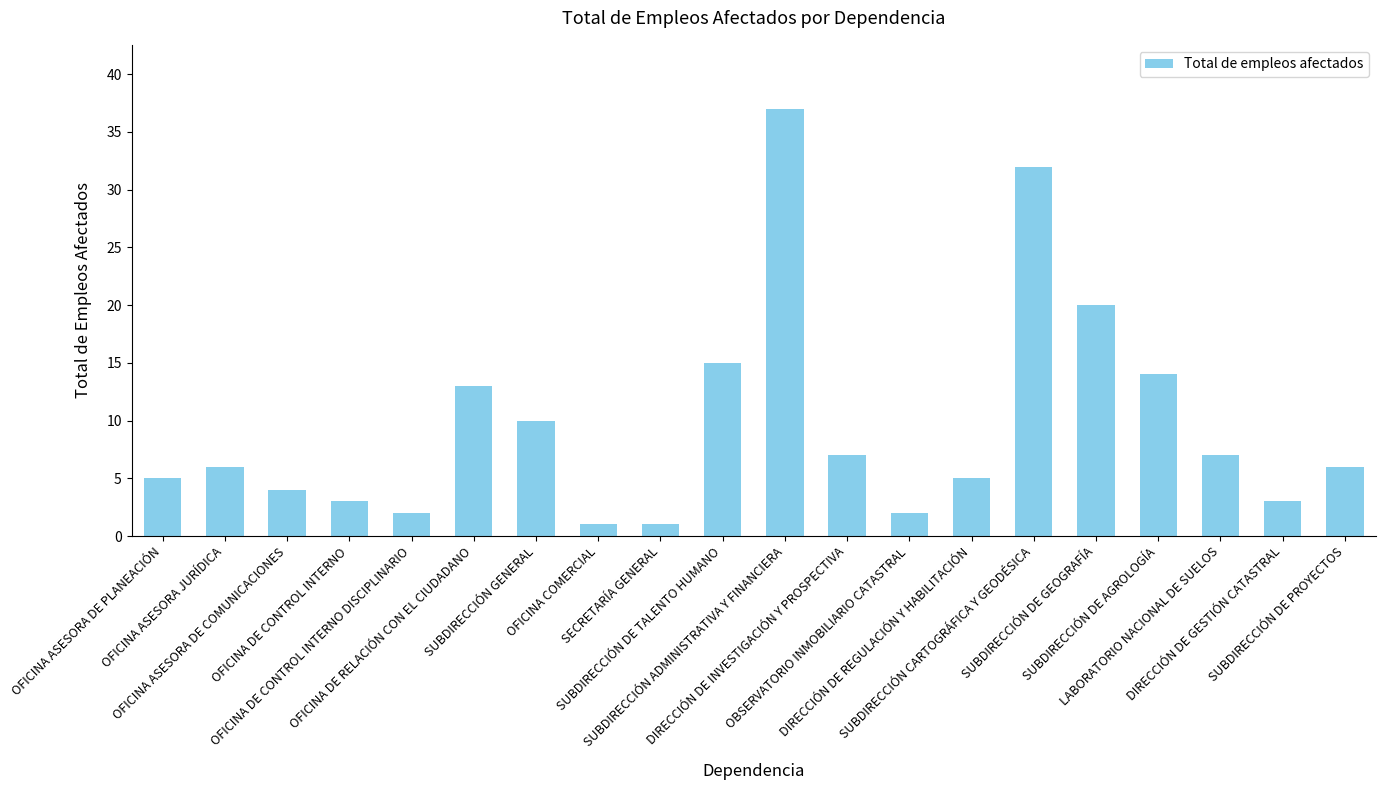

What is the value of the 11th bar from the left?

37